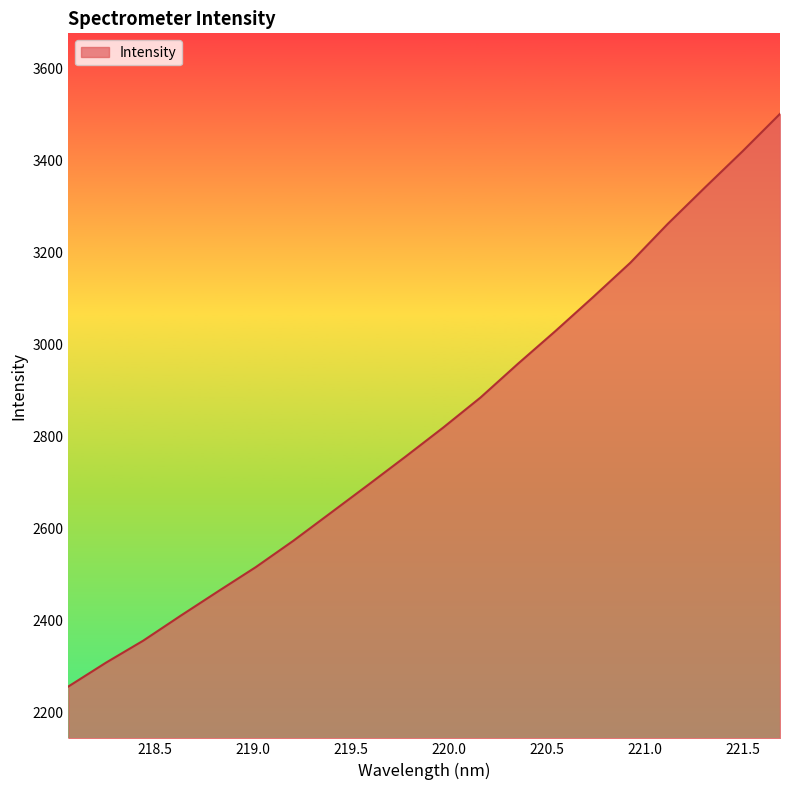

What is the smallest value displayed?

2257.1